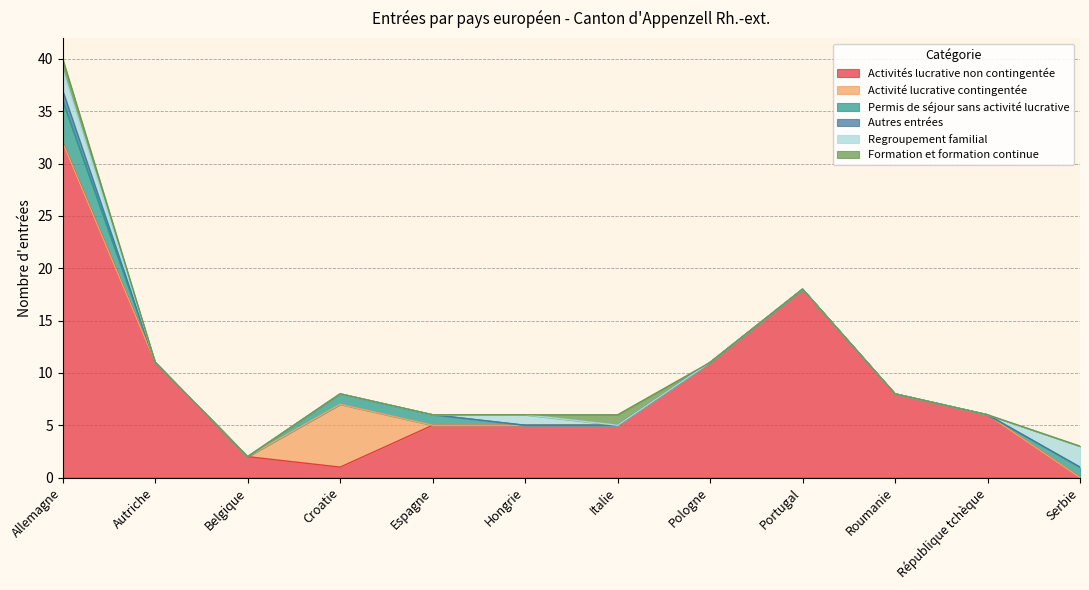

How many categories are shown in the chart?

12